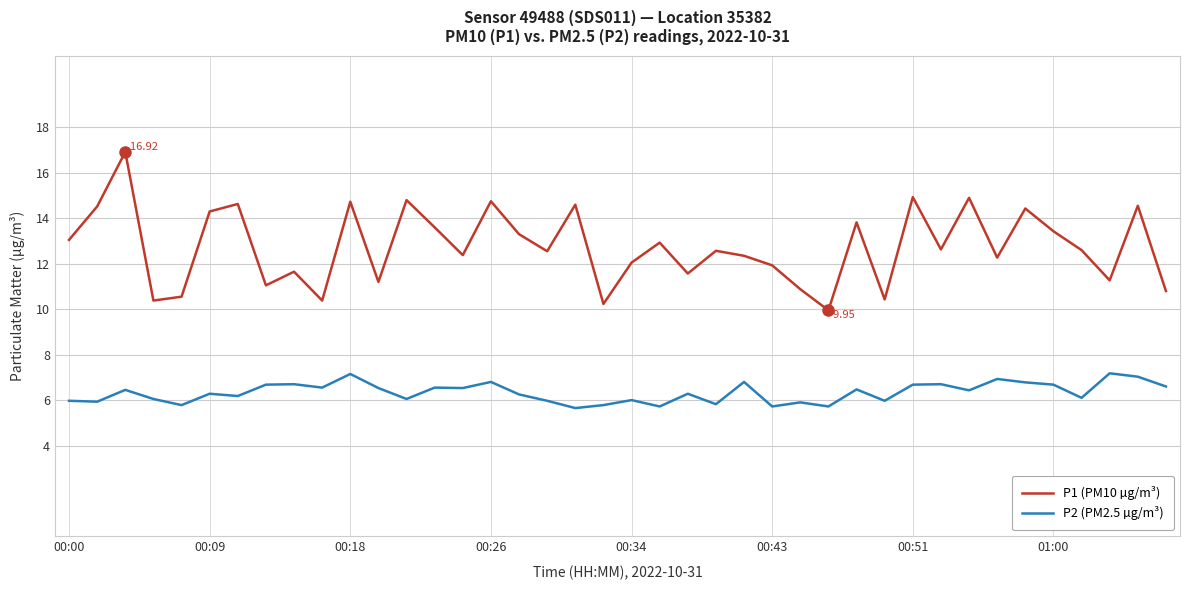

True or false: P2 (PM2.5 µg/m³) and P1 (PM10 µg/m³) cross at least once.

False